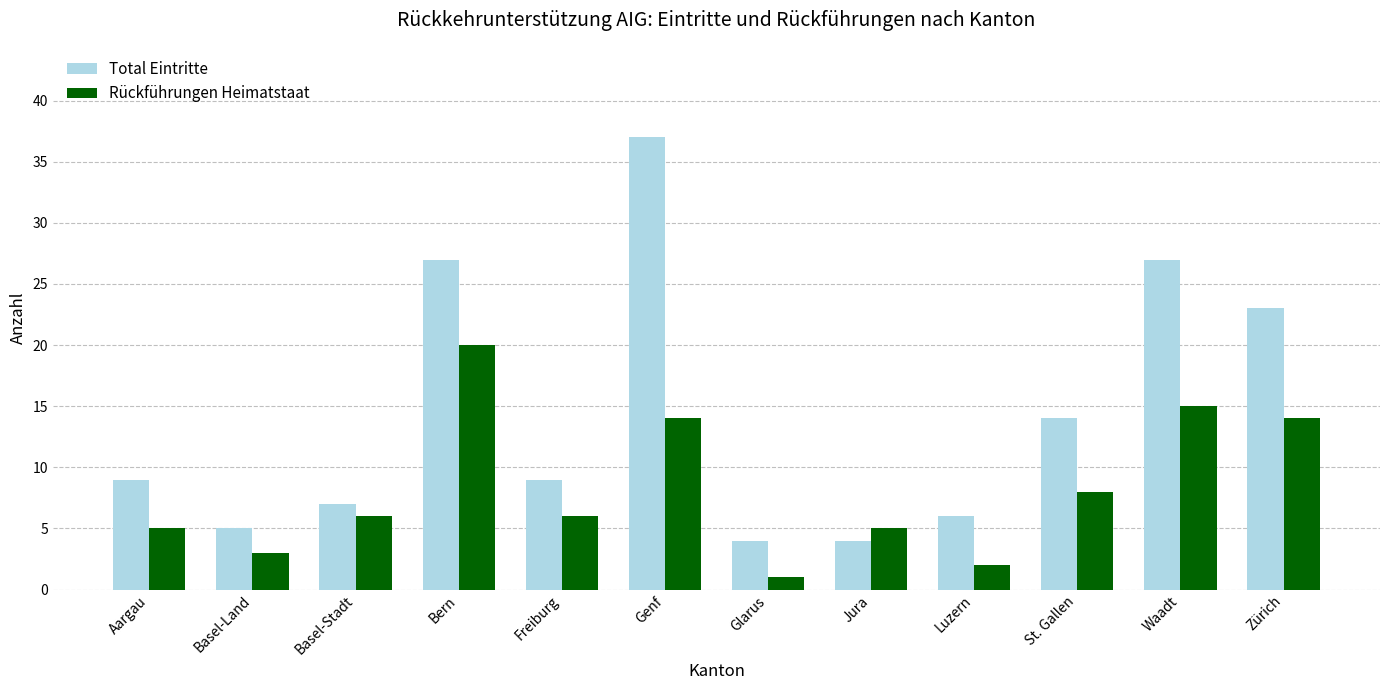

At which label is Total Eintritte closest to 20?

Zürich